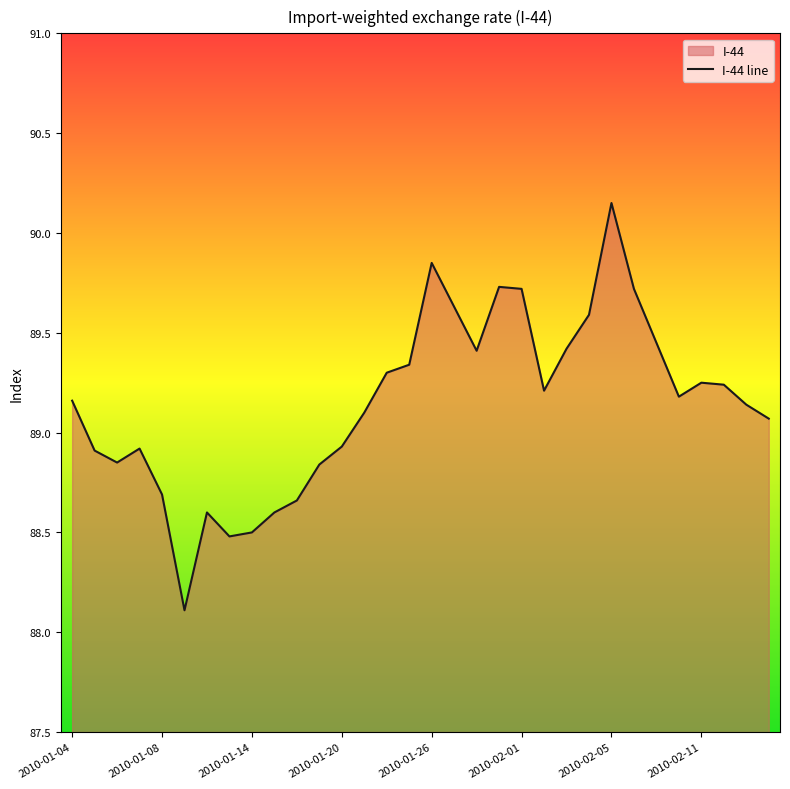

The value at 19 is 89.7. True or false?

True